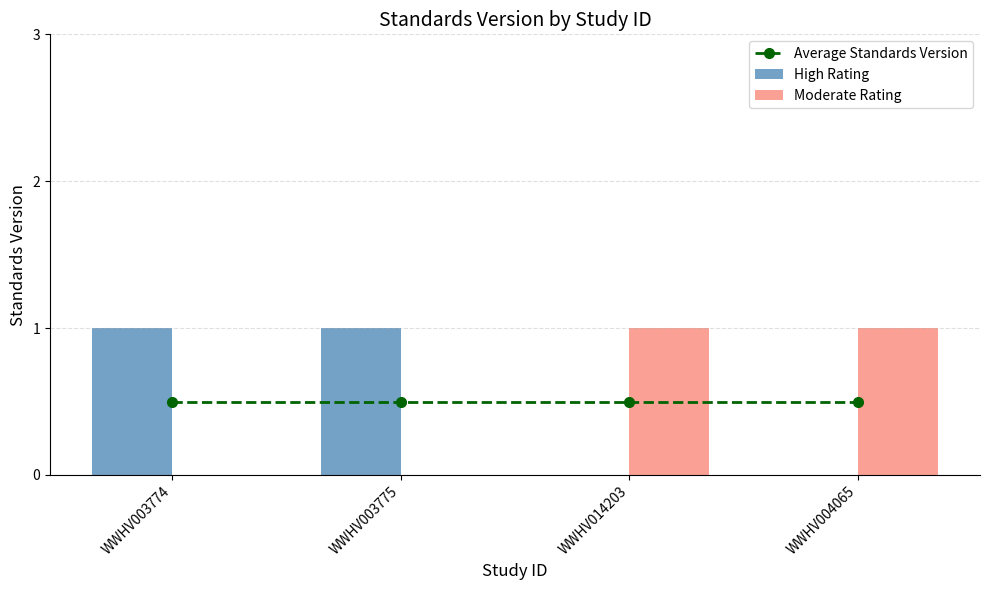

True or false: Average Standards Version has a value of 0.8 at WWHV014203.

False